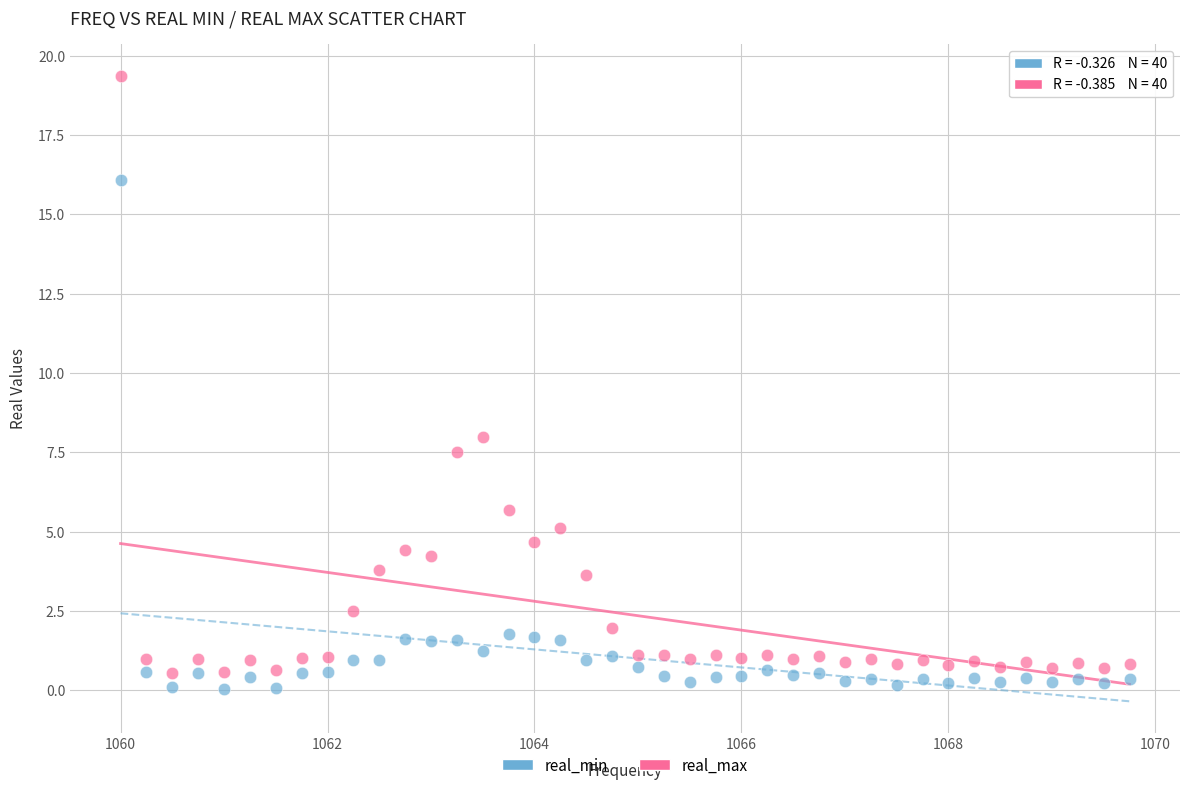

Which series contains the highest Y value?

real_max